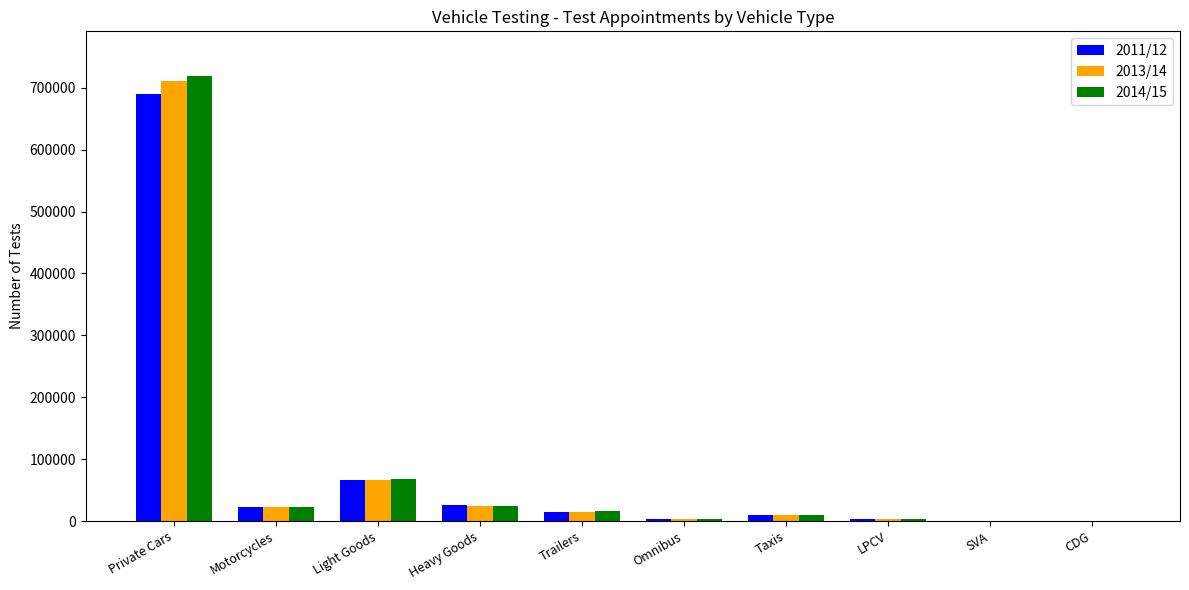

What is the approximate value of 2013/14 at Light Goods?

66879